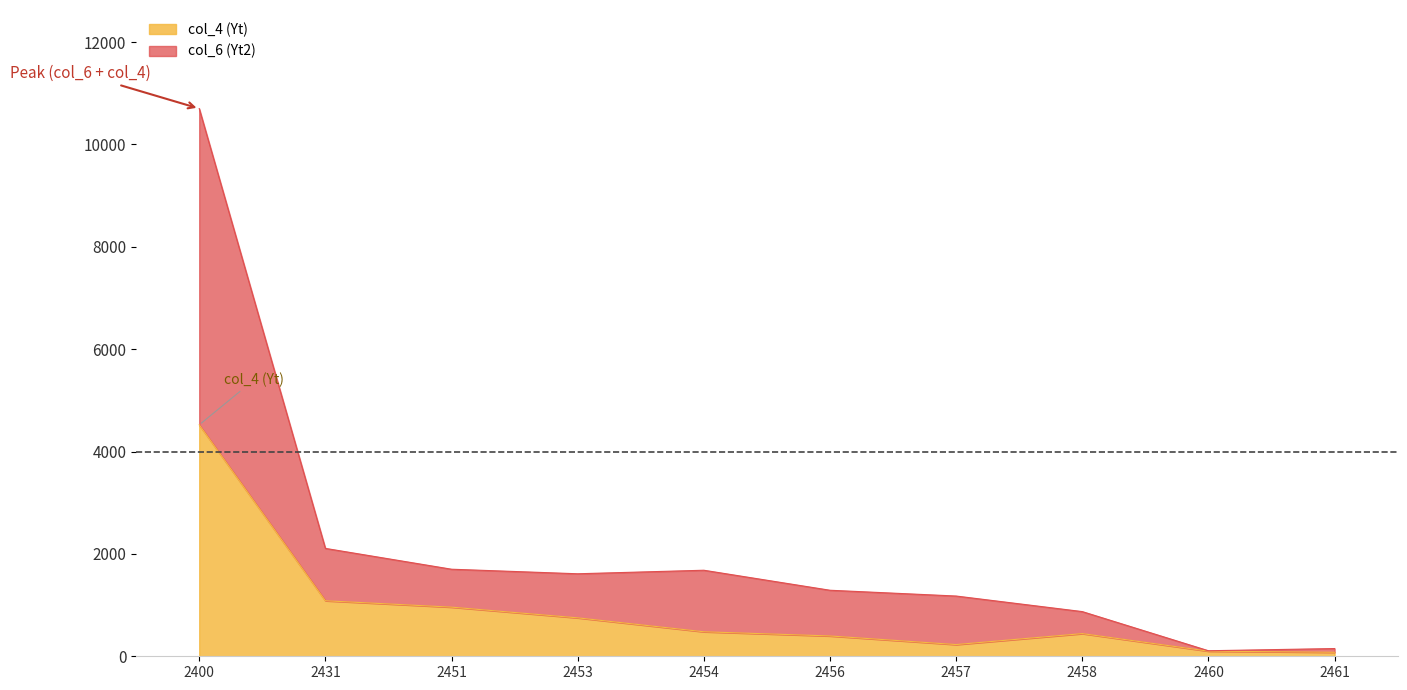

The value of col_4 (Yt) at 2431 is 1085. True or false?

True